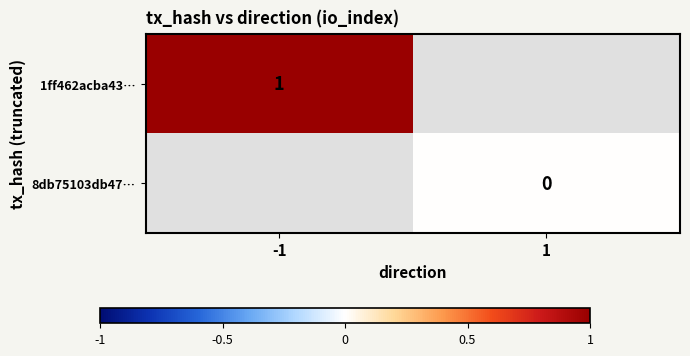

Which category has the lowest value across all series?

1